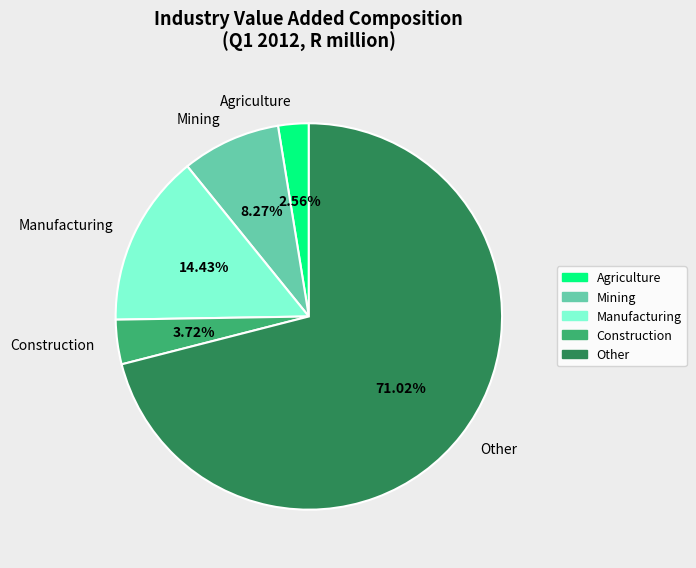

Combined, do Construction and Agriculture account for over 50%?

No